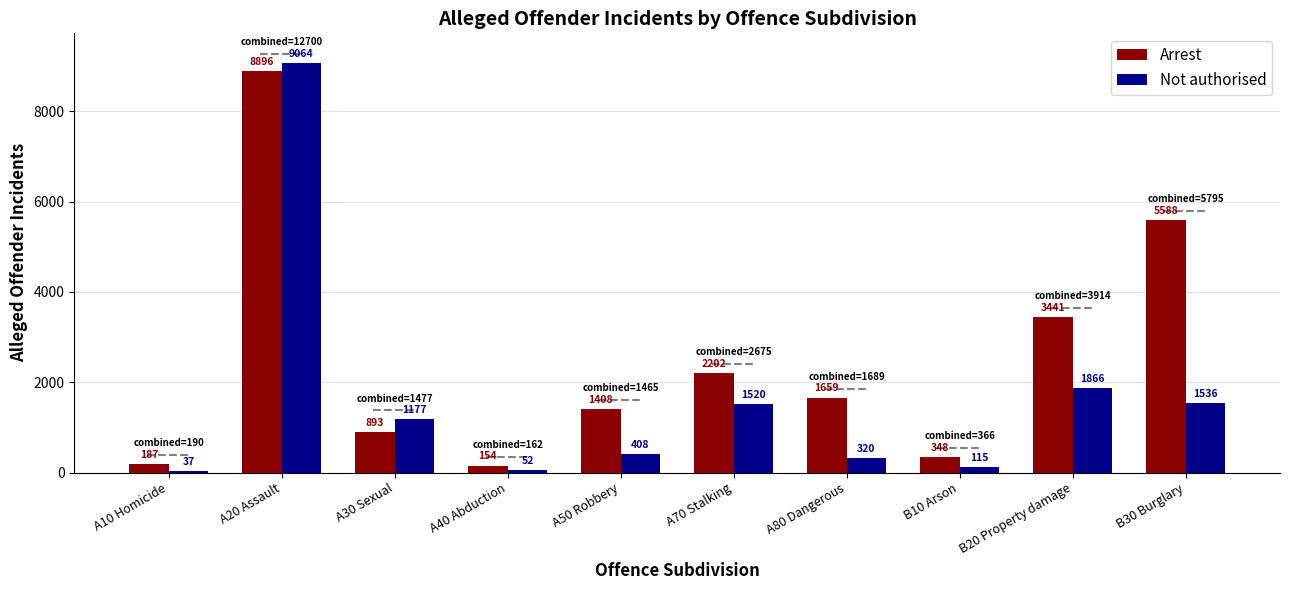

Reading left to right, transcribe all the data shown in this chart.

Arrest: 187	8896	893	154	1408	2202	1659	348	3441	5588
Not authorised: 37	9064	1177	52	408	1520	320	115	1866	1536